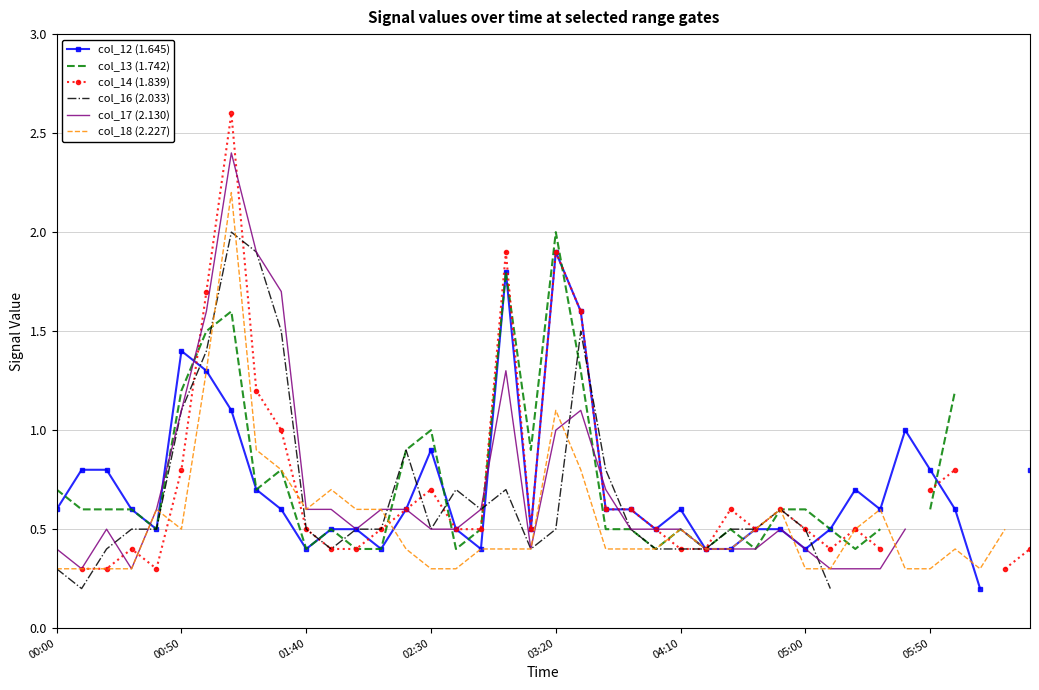

What is the maximum value shown in the chart?

2.6